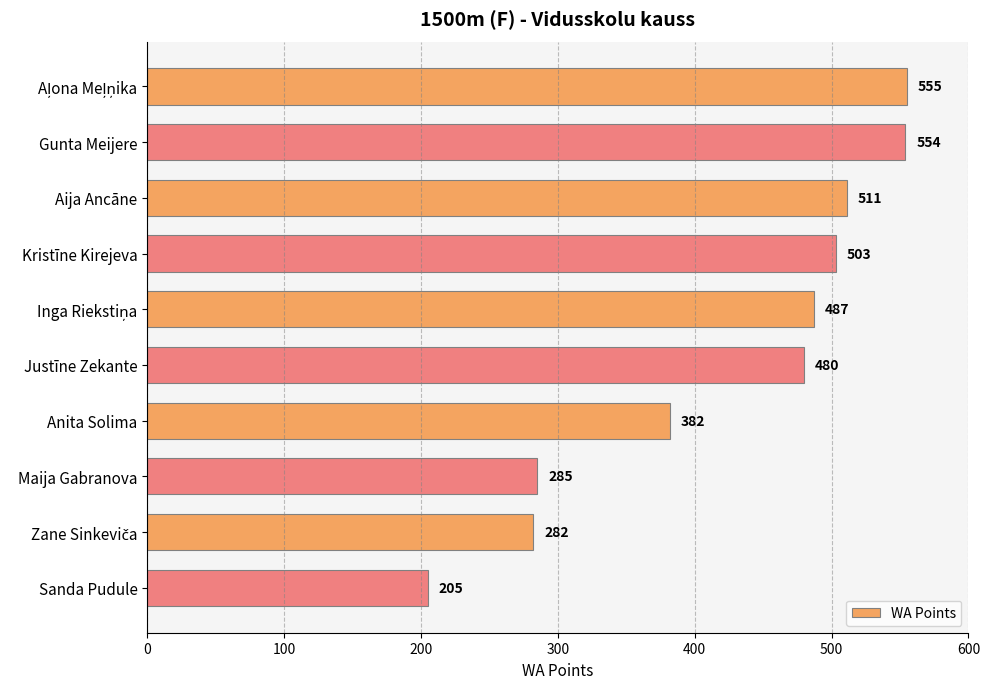

What is the difference between the maximum and minimum values?

350